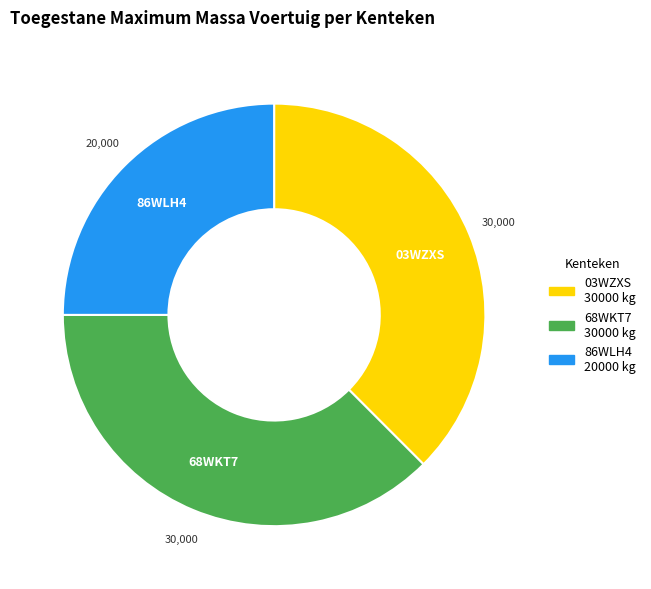

Combined, do 68WKT7 and 86WLH4 account for over 50%?

Yes